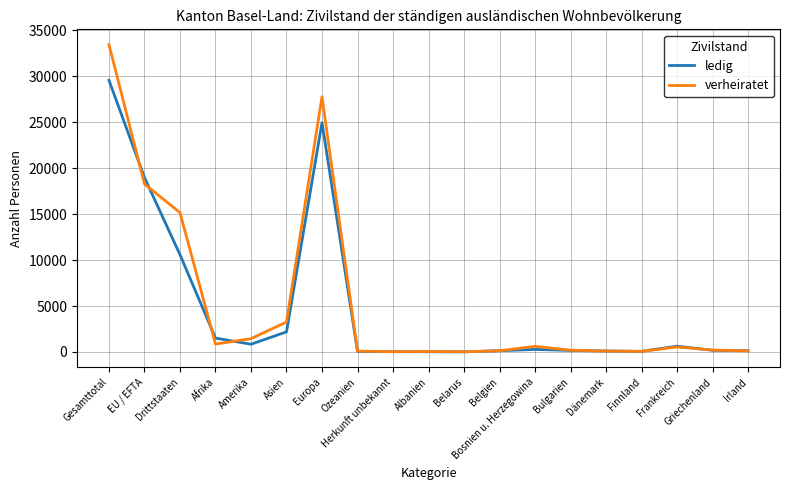

What is the spread (max minus min) of values at Europa?

2816